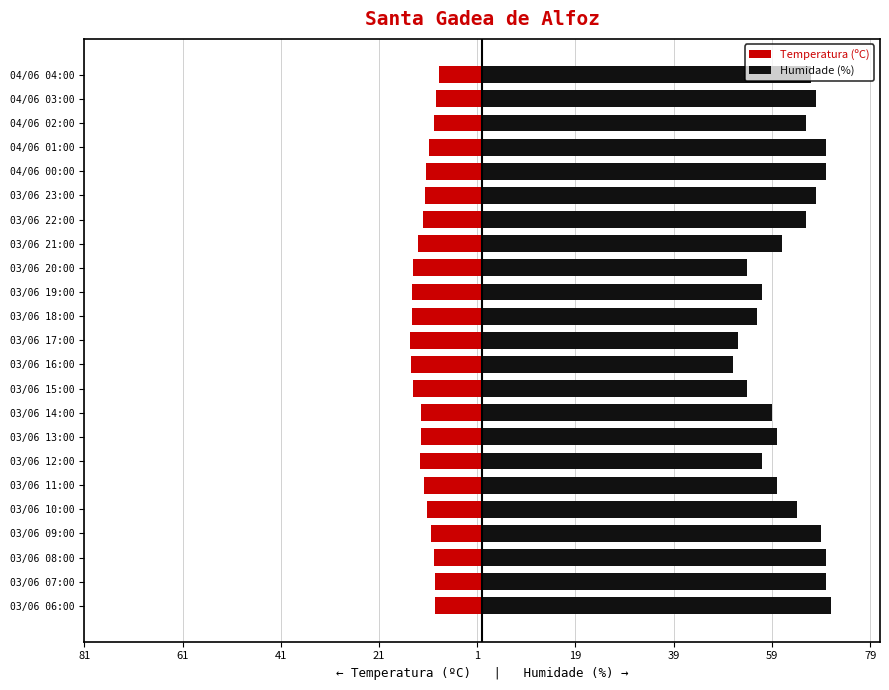

What are all the series names shown in the legend?

Temperatura (ºC), Humidade (%)